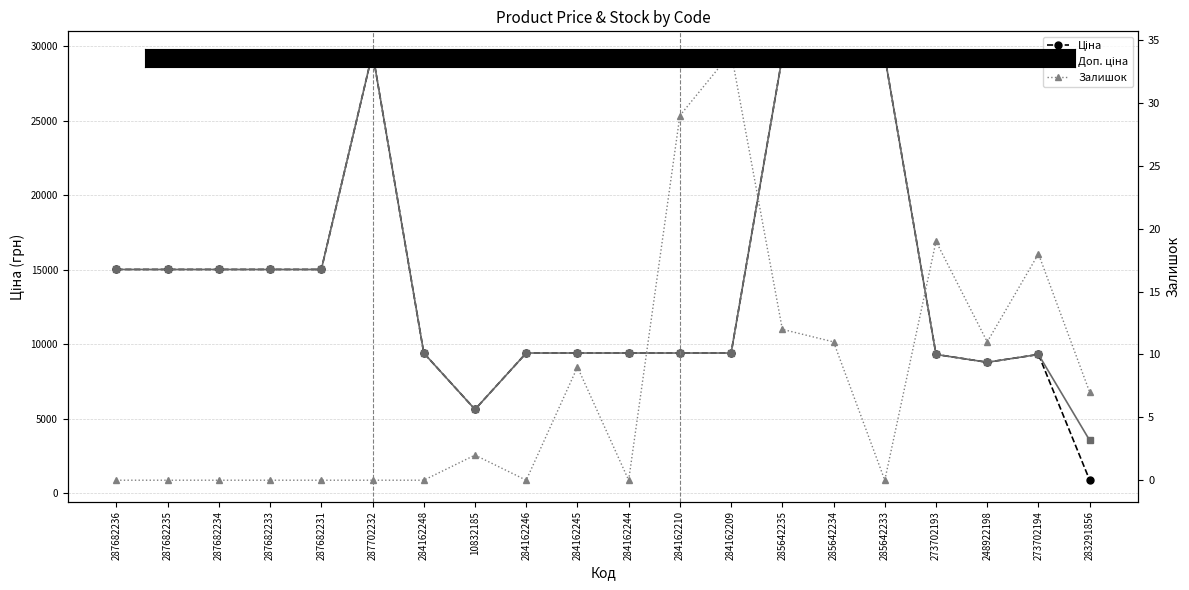

What is the label of the 15th point from the right?

287702232